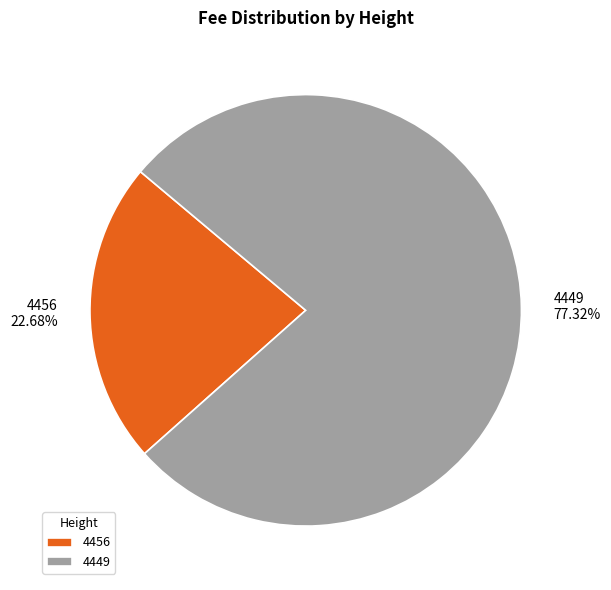

What is the ratio of the value at 4456 to the value at 4449?

0.3